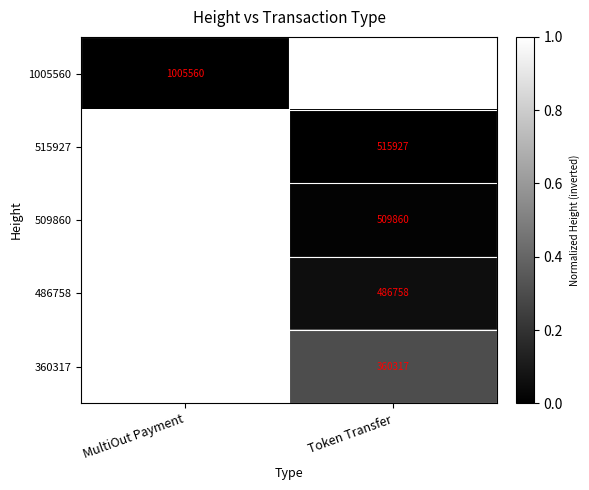

Is it true that 486758 equals 486758 at Token Transfer?

True